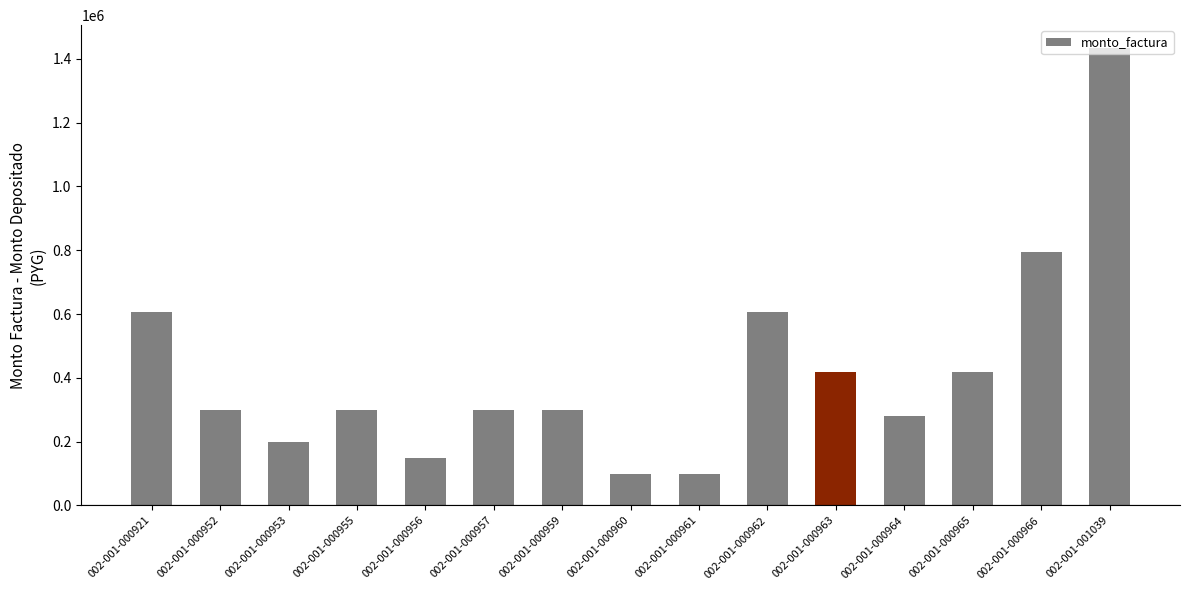

How many bars are there in total?

15